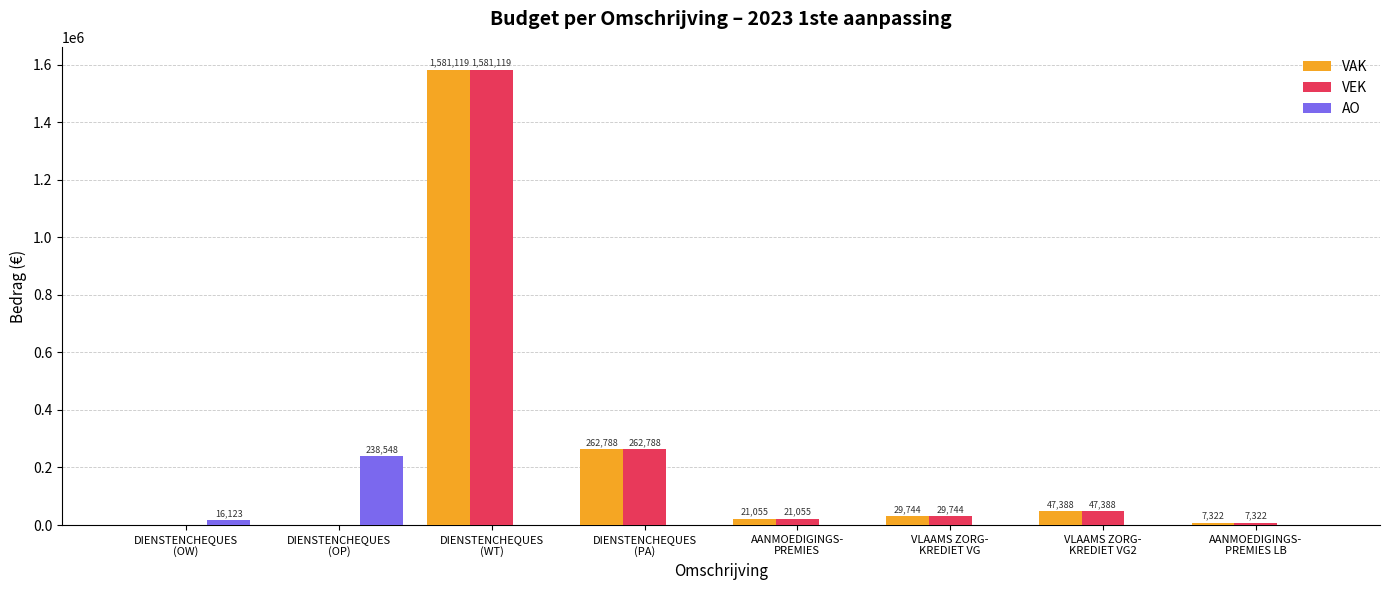

Are the bars horizontal?

No